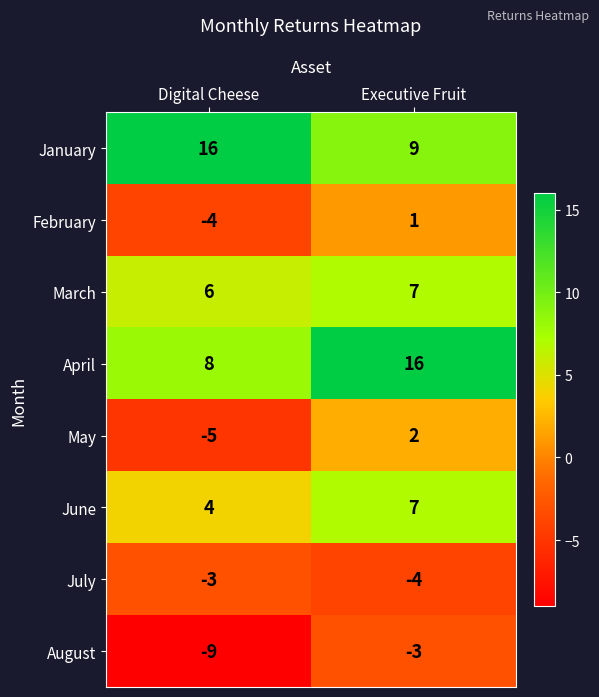

What is the average value of the August series?

-6